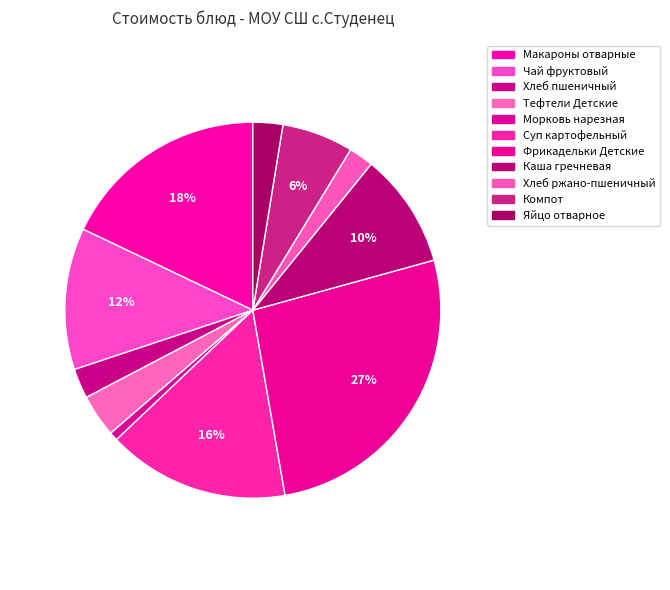

The Тефтели Детские slice represents 4% of the pie. True or false?

True